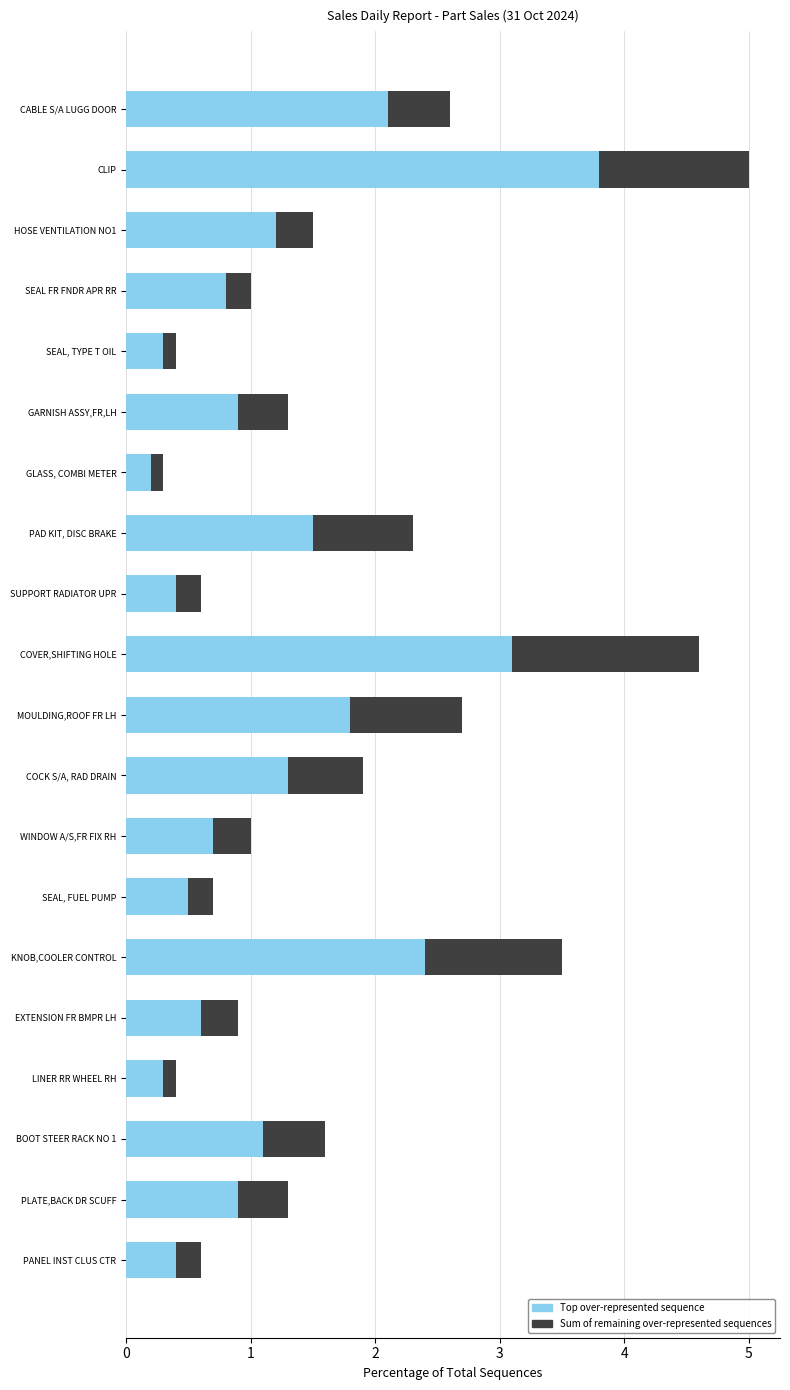

True or false: Top over-represented sequence has a value of 0.5 at SEAL, TYPE T OIL.

False